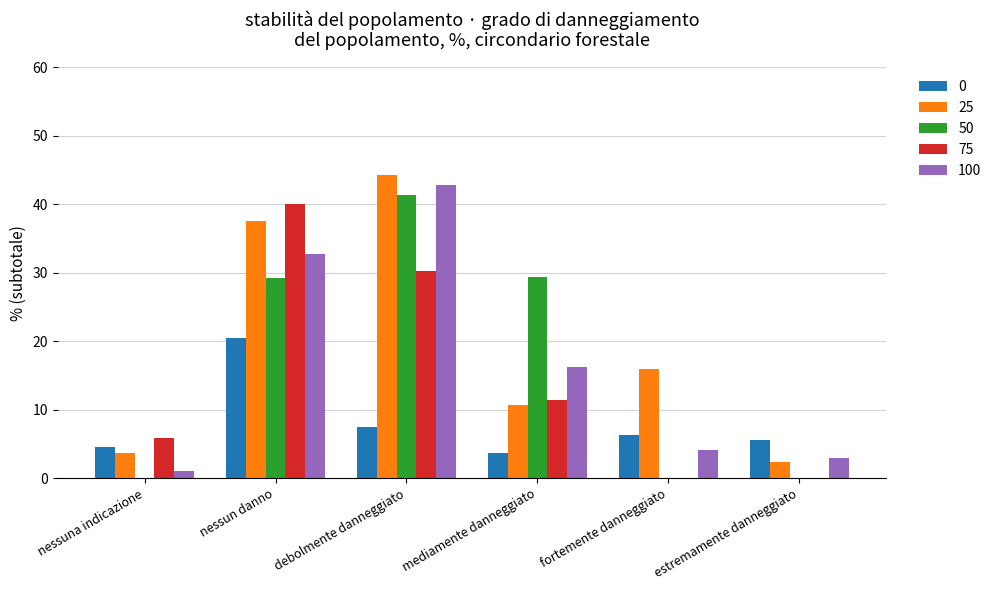

Between nessun danno and fortemente danneggiato, which series saw the biggest shift?

75